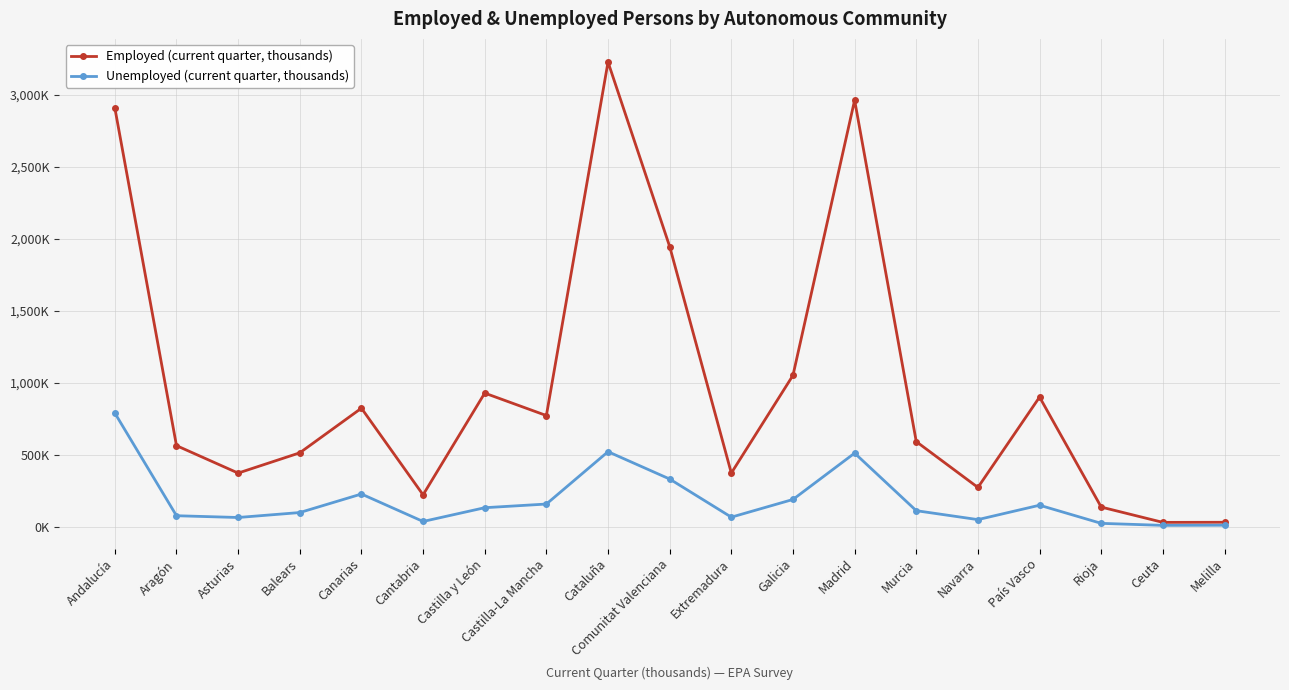

What is the label of the 6th point from the right?

Murcia